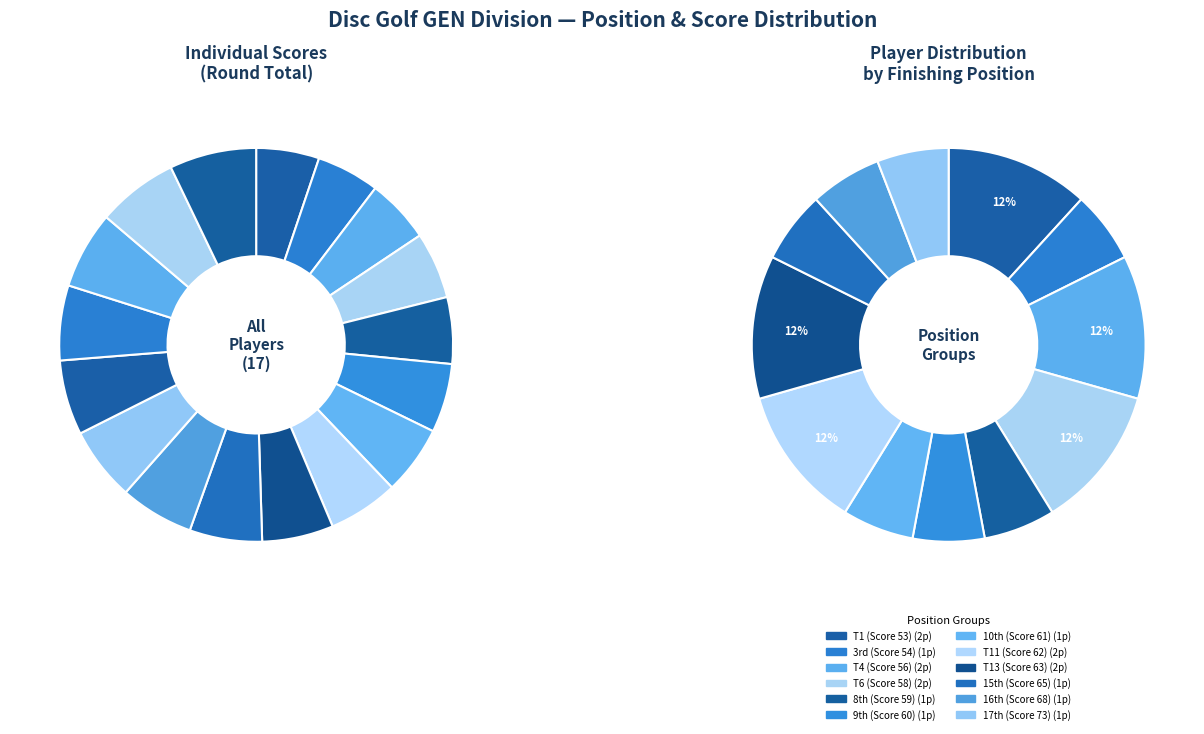

What portion of the pie excludes Darien?

94.0%